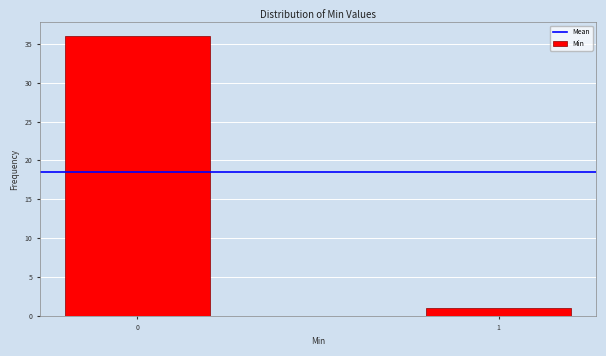

Reading left to right, list all the values displayed in this chart.

0=36	1=1